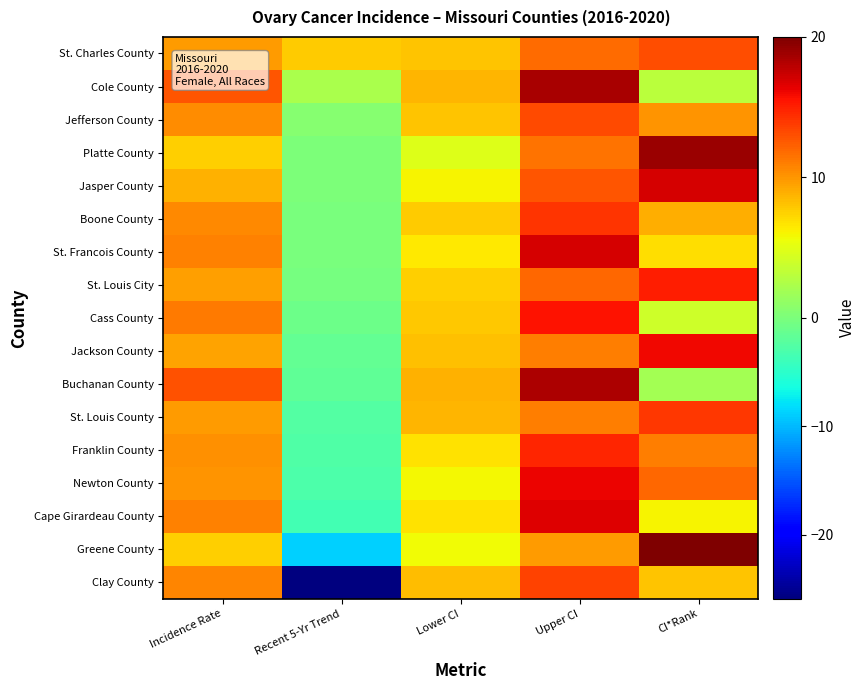

At which category is the sum across all series the highest?

Upper CI